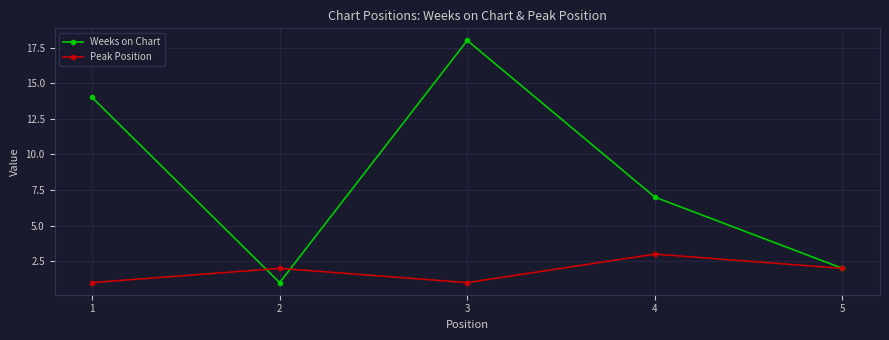

Reading right to left, transcribe all the data shown in this chart.

Weeks on Chart: 5=2	4=7	3=18	2=1	1=14
Peak Position: 5=2	4=3	3=1	2=2	1=1